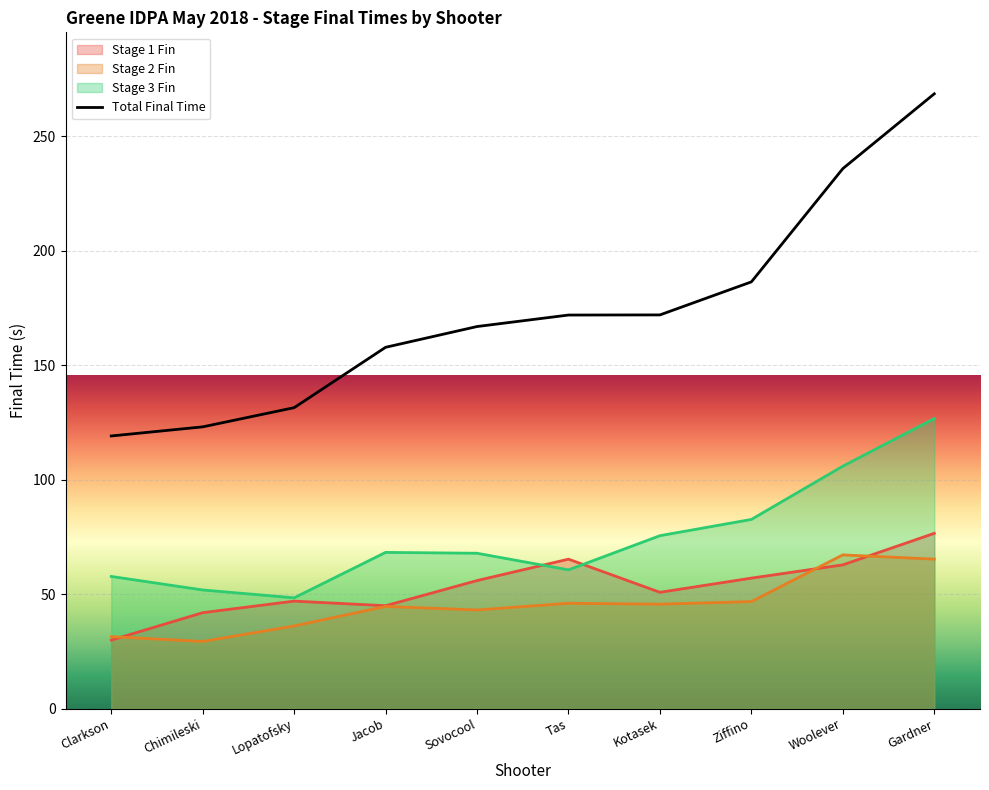

The value of Stage 2 Fin at Lopatofsky is 36.1. True or false?

True